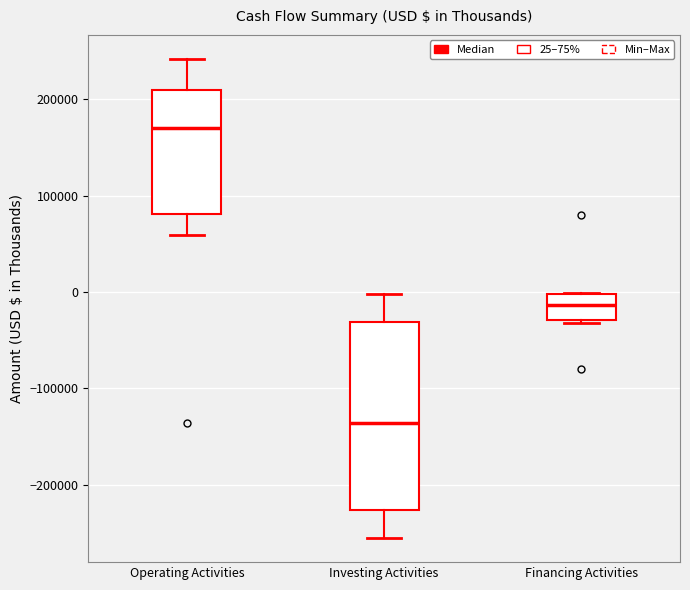

Reading left to right, transcribe this box plot: for each box, give where its median line is, the range the box spans, and where its two whiskers end, as read against the y-axis. The values are not printed on the chart, so give them approximately, as read against the axis.

Operating Activities: median 170000, box 80000 to 210000, whiskers 60000 to 240000
Investing Activities: median -140000, box -230000 to -30000, whiskers -260000 to 0
Financing Activities: median -10000, box -30000 to 0, whiskers -30000 (just below the box's lower edge) to 0